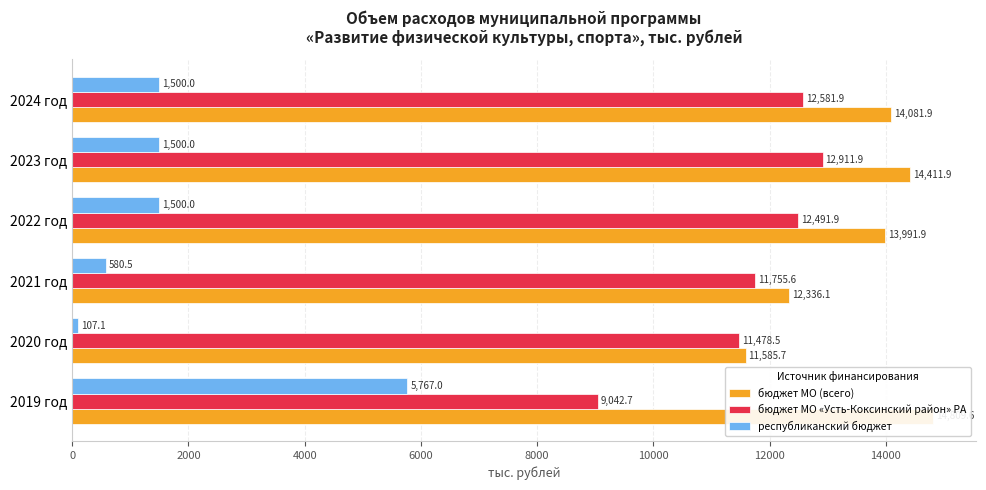

Is the value of бюджет МО «Усть-Коксинский район» РА at 2021 год greater than the value of республиканский бюджет at 2020 год?

Yes